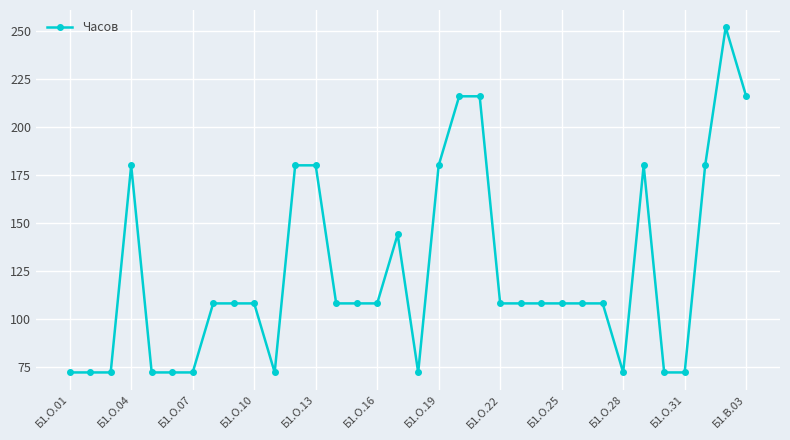

What is the value of the 34th point from the left?

216